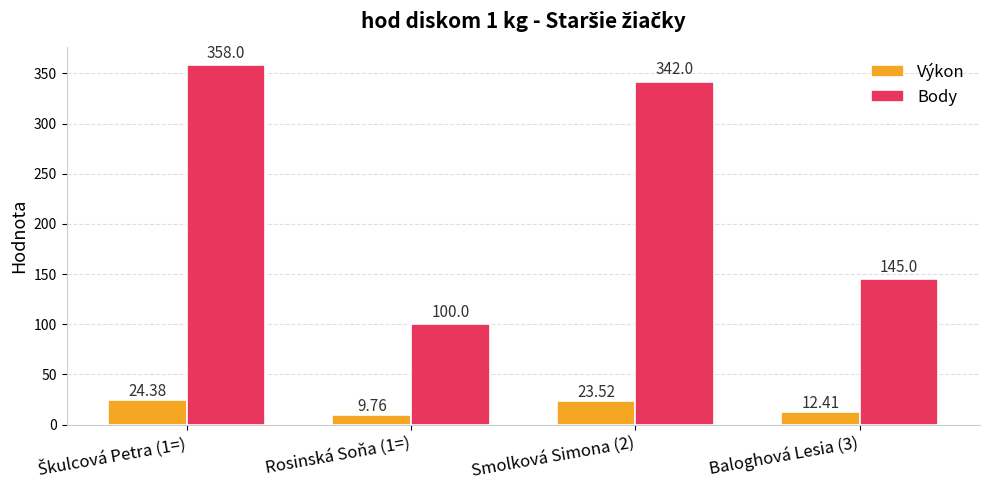

Between Rosinská Soňa (1=) and Smolková Simona (2), which series saw the biggest shift?

Body